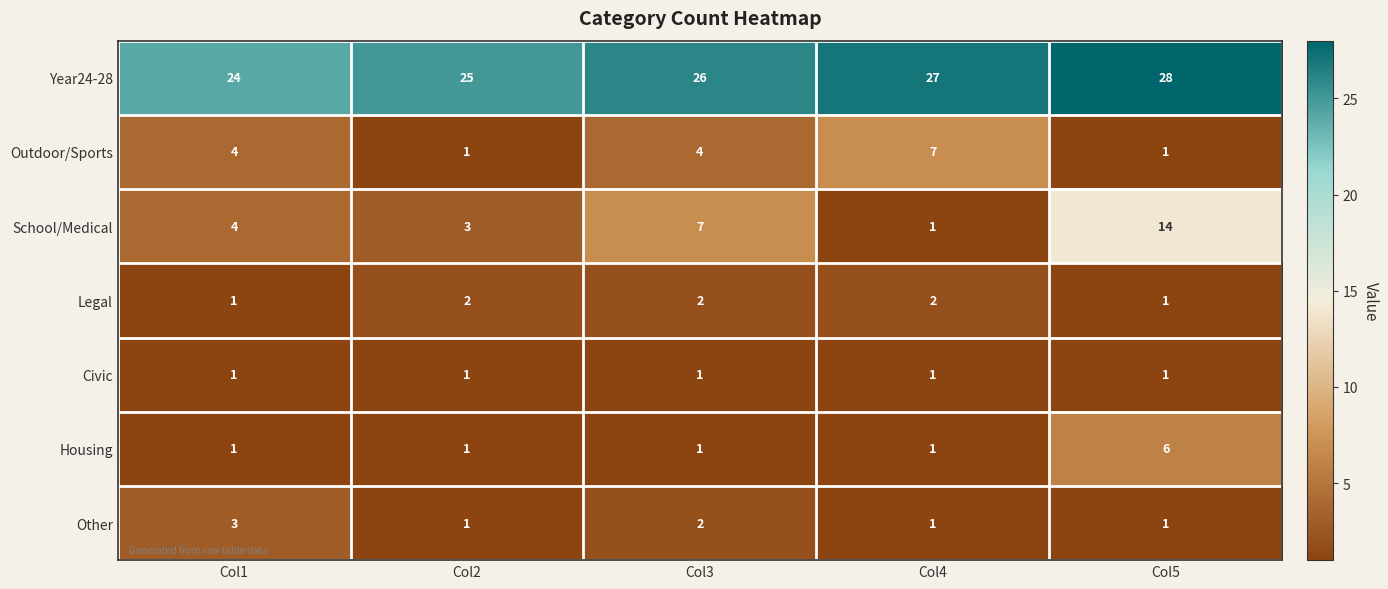

Which series has the largest range (max minus min)?

School/Medical